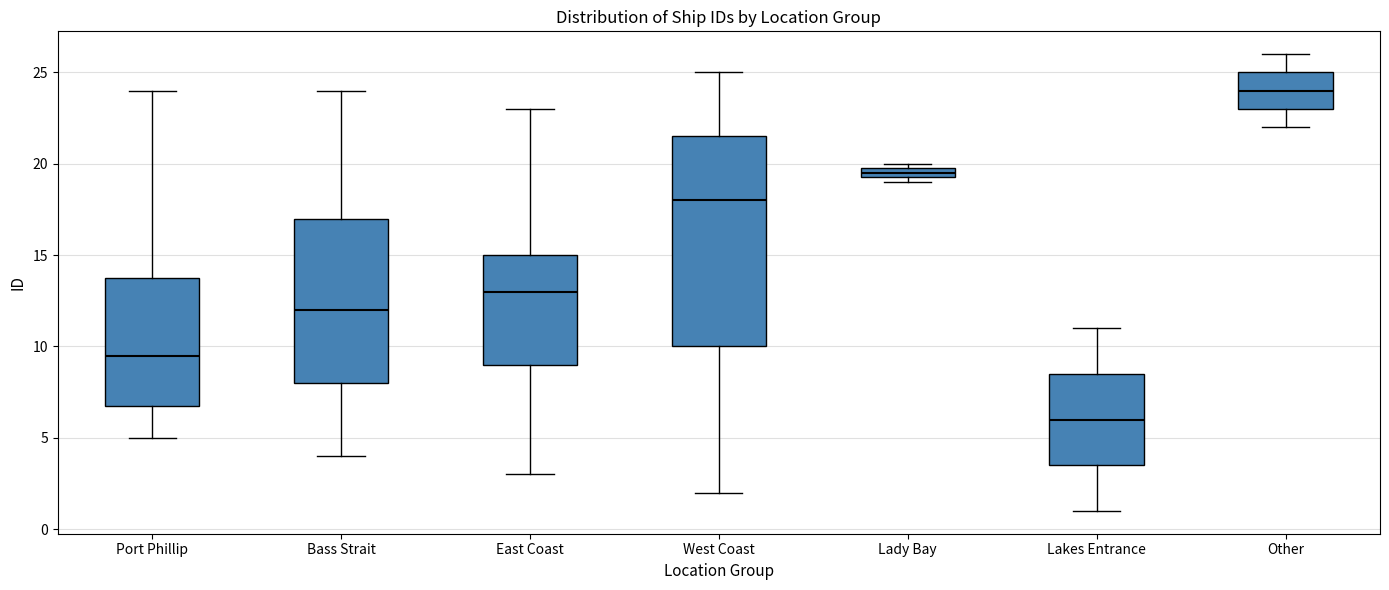

Which box is the tallest, from its lower edge to its upper edge?

West Coast